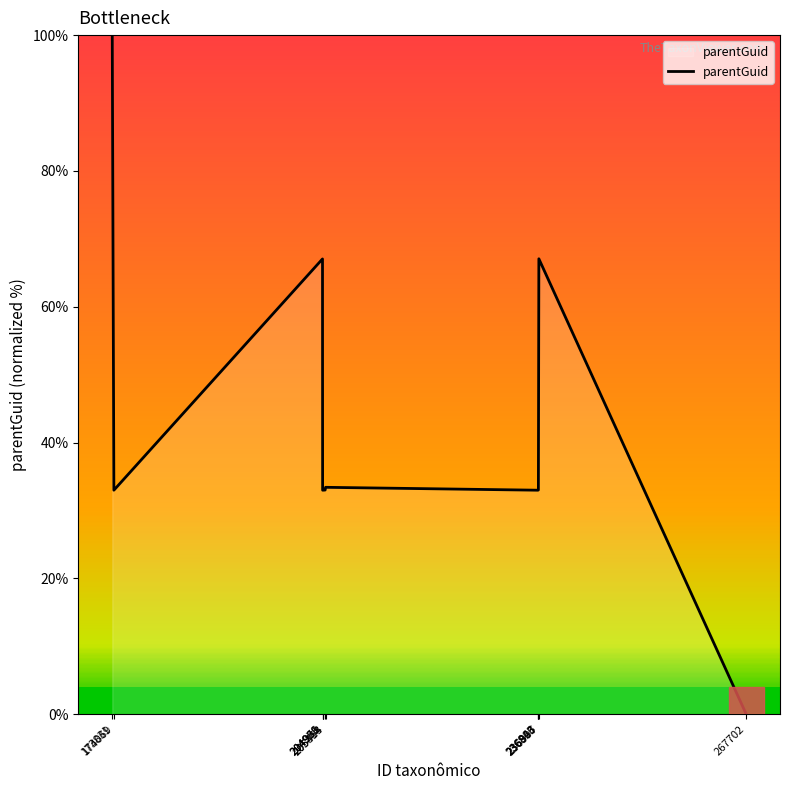

How many lines are shown in the chart?

1